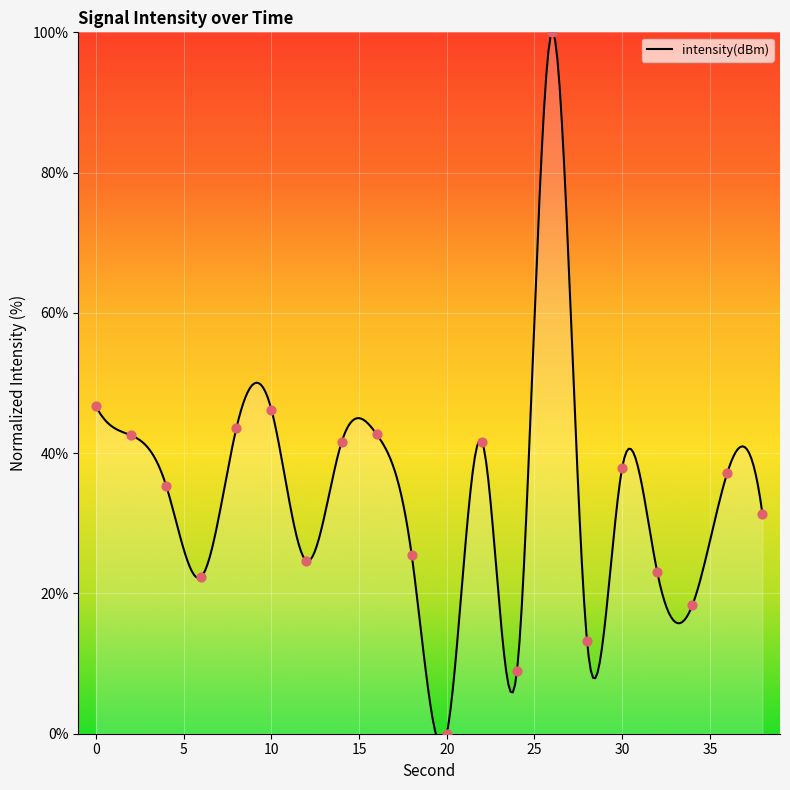

Approximately how many times larger is the value at 34 compared to 0?

0.4